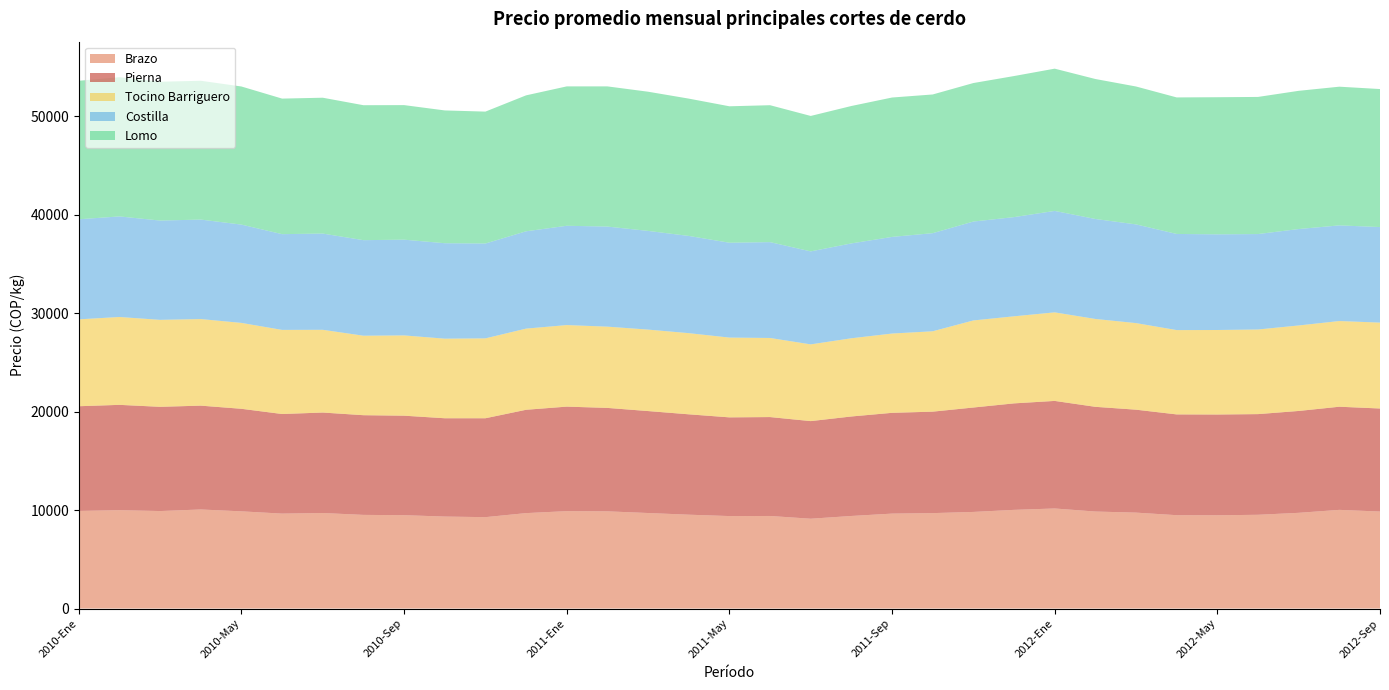

Reading left to right, what are all the values shown in this chart?

Brazo: 9910	9990	9900	10060	9870	9640	9700	9510	9480	9340	9280	9690	9890	9870	9700	9530	9390	9400	9120	9400	9640	9690	9810	10020	10160	9850	9740	9480	9470	9520	9720	10020	9850
Pierna: 10630	10690	10580	10540	10410	10110	10200	10120	10100	9980	10040	10490	10610	10500	10350	10190	10020	10040	9910	10100	10230	10300	10600	10810	10920	10630	10450	10230	10230	10220	10340	10470	10460
Tocino Barriguero: 8820	8920	8830	8790	8720	8540	8400	8070	8150	8080	8110	8240	8280	8250	8270	8240	8100	8030	7790	7940	8050	8160	8840	8840	8990	8920	8790	8560	8580	8590	8680	8700	8720
Costilla: 10160	10210	10080	10100	9980	9720	9770	9700	9720	9690	9630	9880	10080	10160	10020	9870	9630	9730	9440	9630	9810	9960	10040	10070	10300	10150	10020	9760	9710	9690	9790	9710	9700
Lomo: 14060	14130	14090	14090	14020	13760	13790	13700	13660	13480	13390	13800	14150	14230	14130	13940	13850	13900	13750	13950	14150	14080	14060	14320	14440	14210	14000	13860	13920	13920	14030	14080	14010